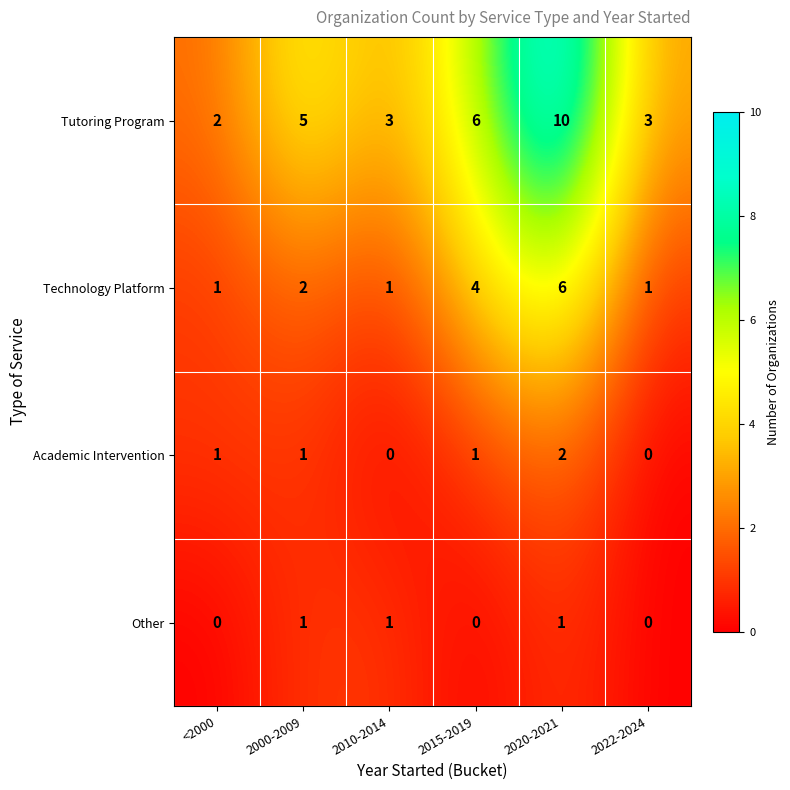

Reading left to right, extract all data points from this chart.

Tutoring Program: 2	5	3	6	10	3
Technology Platform: 1	2	1	4	6	1
Academic Intervention: 1	1	0	1	2	0
Other: 0	1	1	0	1	0